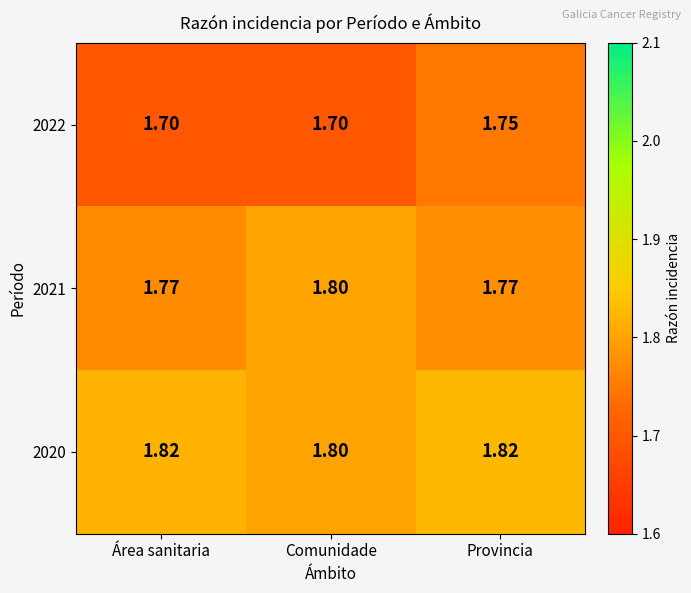

Which series has the widest spread of values?

2022